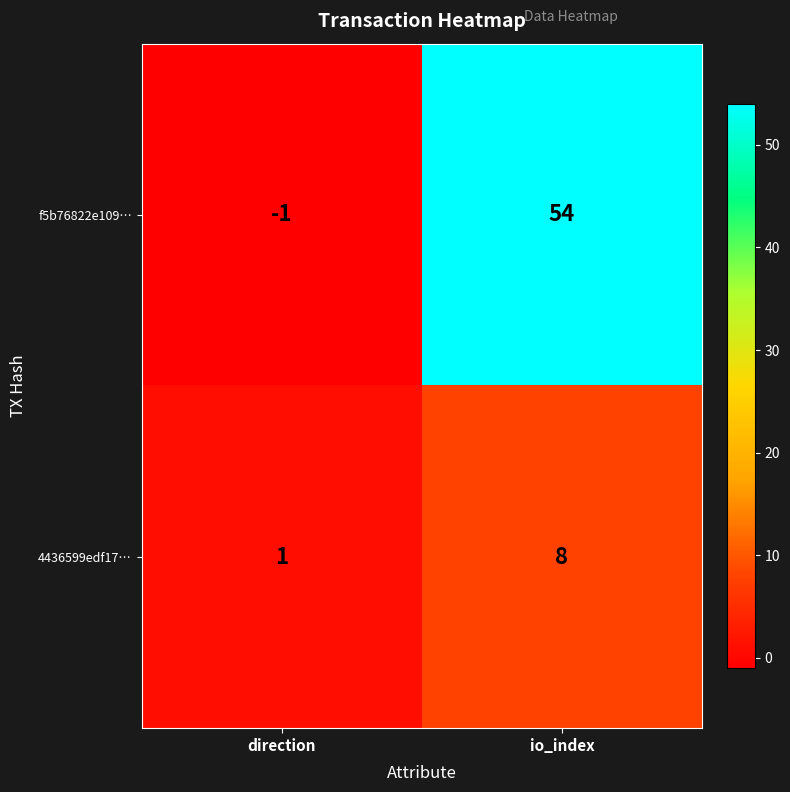

Reading left to right, list all the values displayed in this chart.

f5b76822e109…: direction=-1	io_index=54
4436599edf17…: direction=1	io_index=8